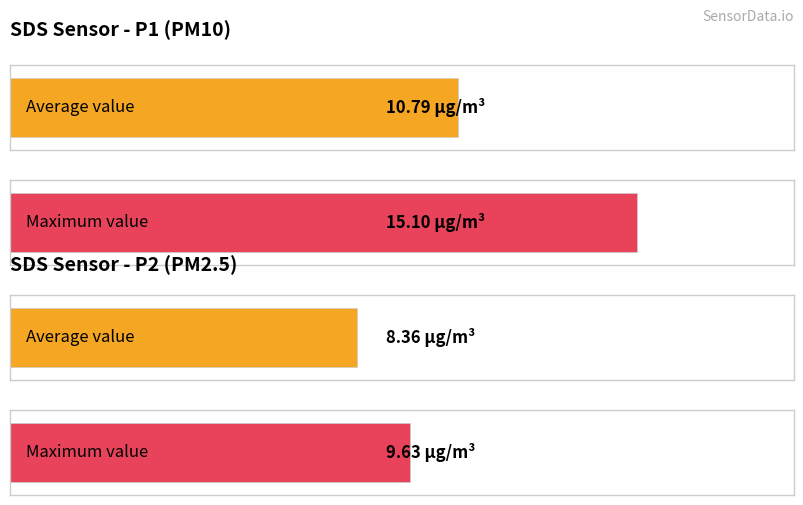

What is the average value of the SDS_P2 series?

8.4